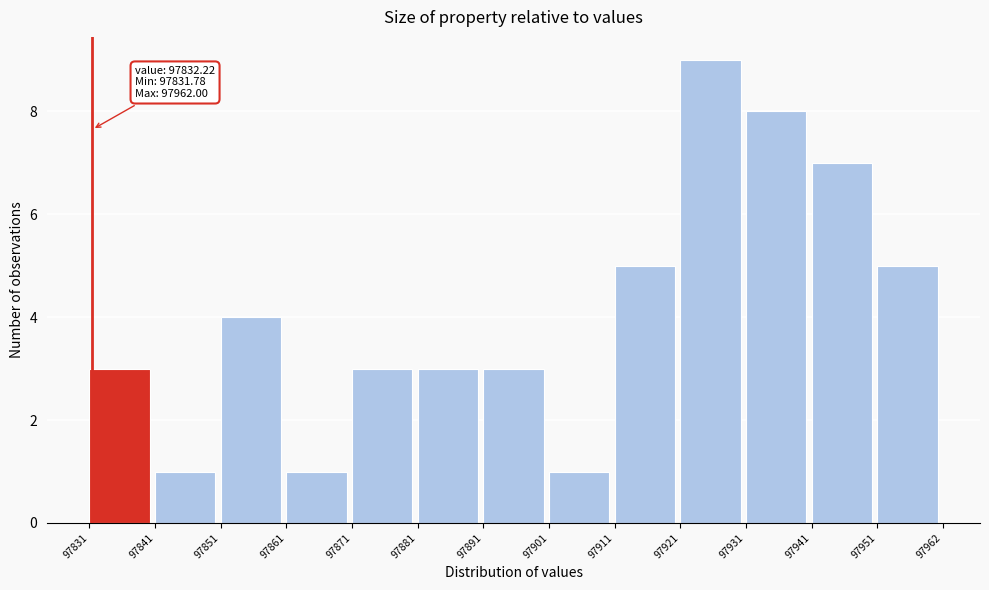

Over which range of the x-axis is the bar tallest?

97921 to 97931